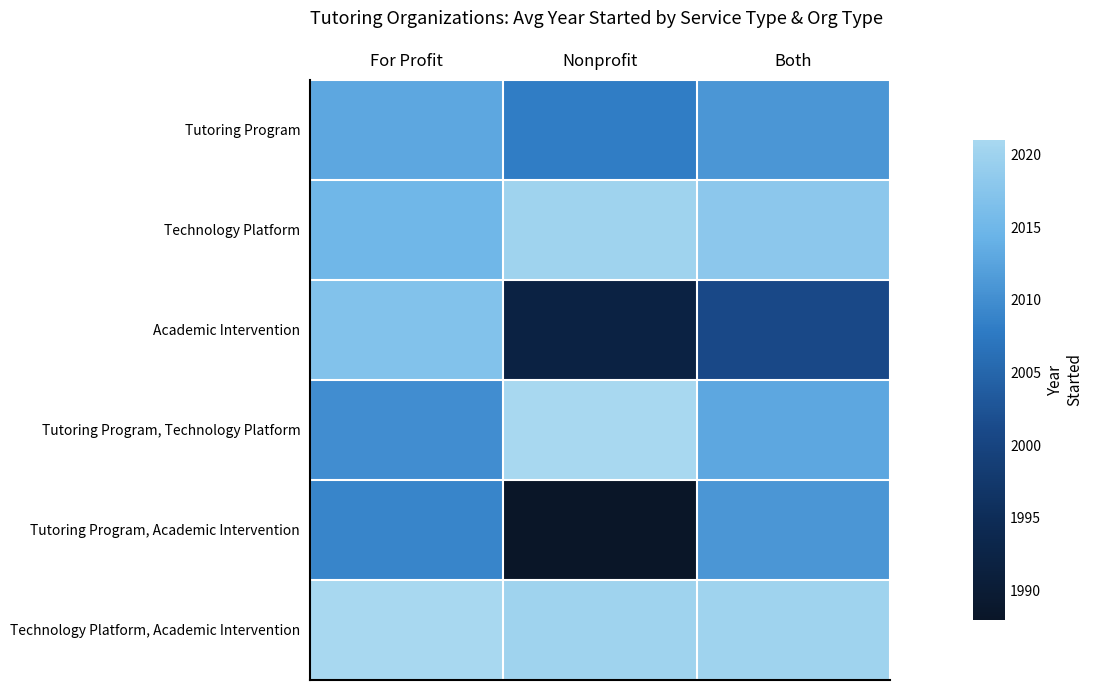

Count the number of data series in this chart.

6